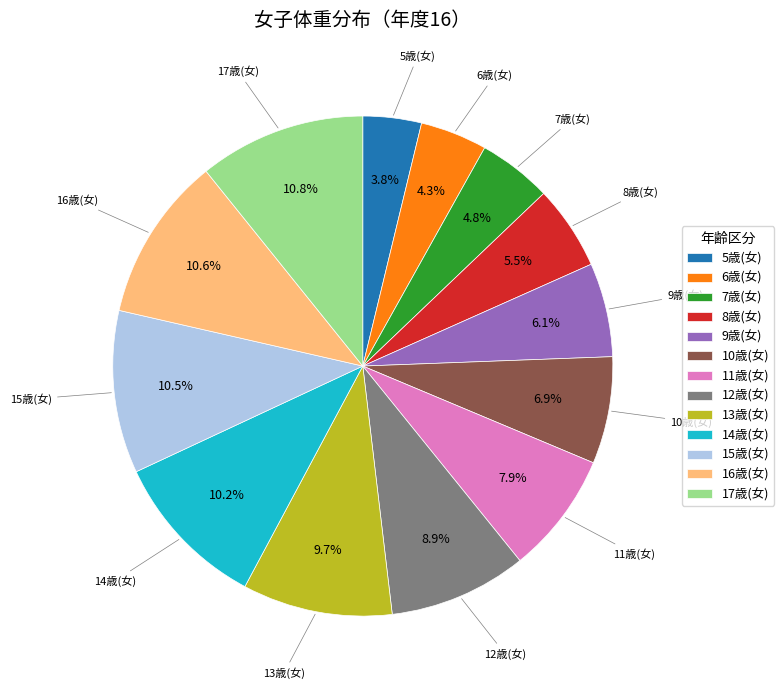

Does any single category account for the majority?

No